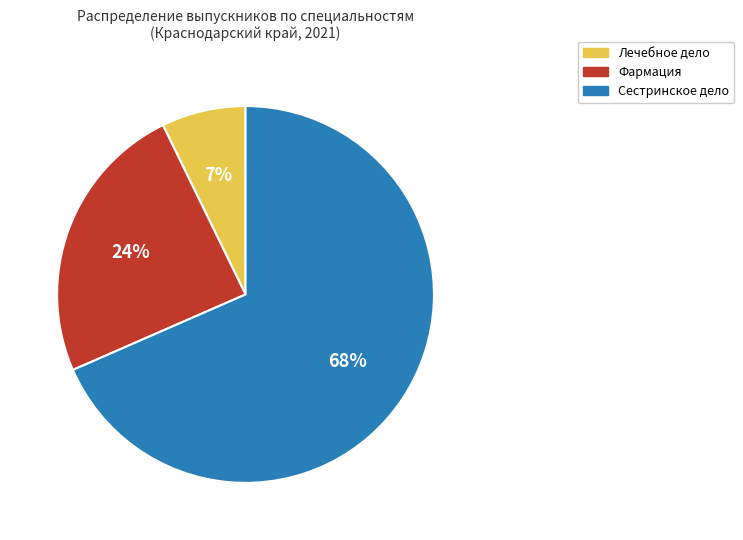

Is it true that Сестринское дело is 68% of the pie?

True